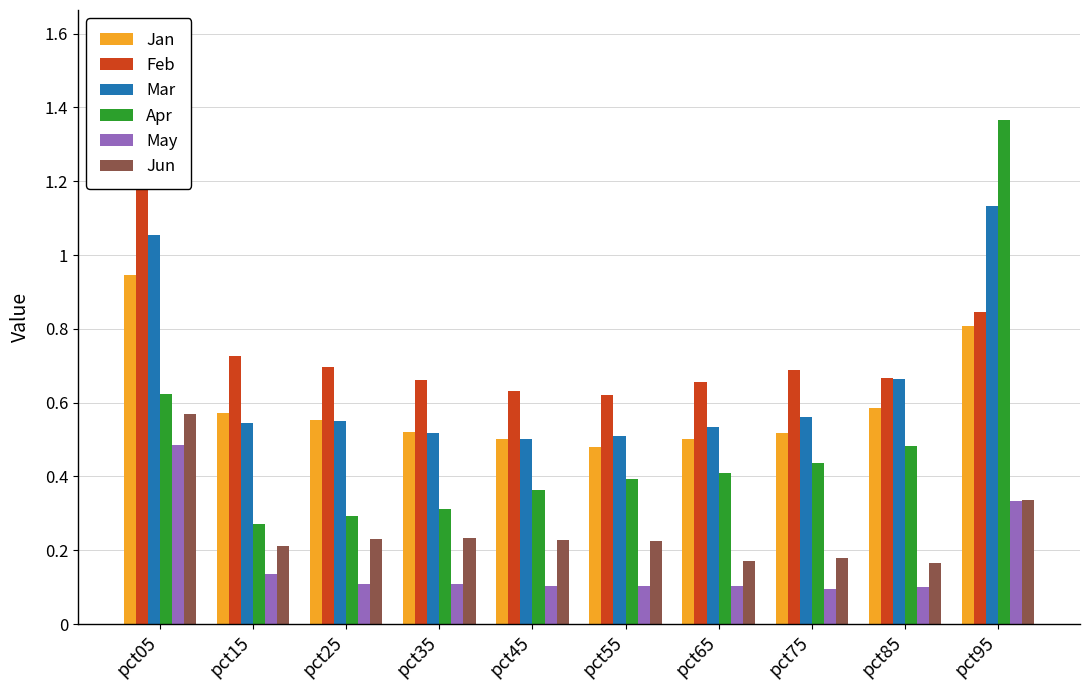

The Feb series shows 1.0 at pct35. True or false?

False